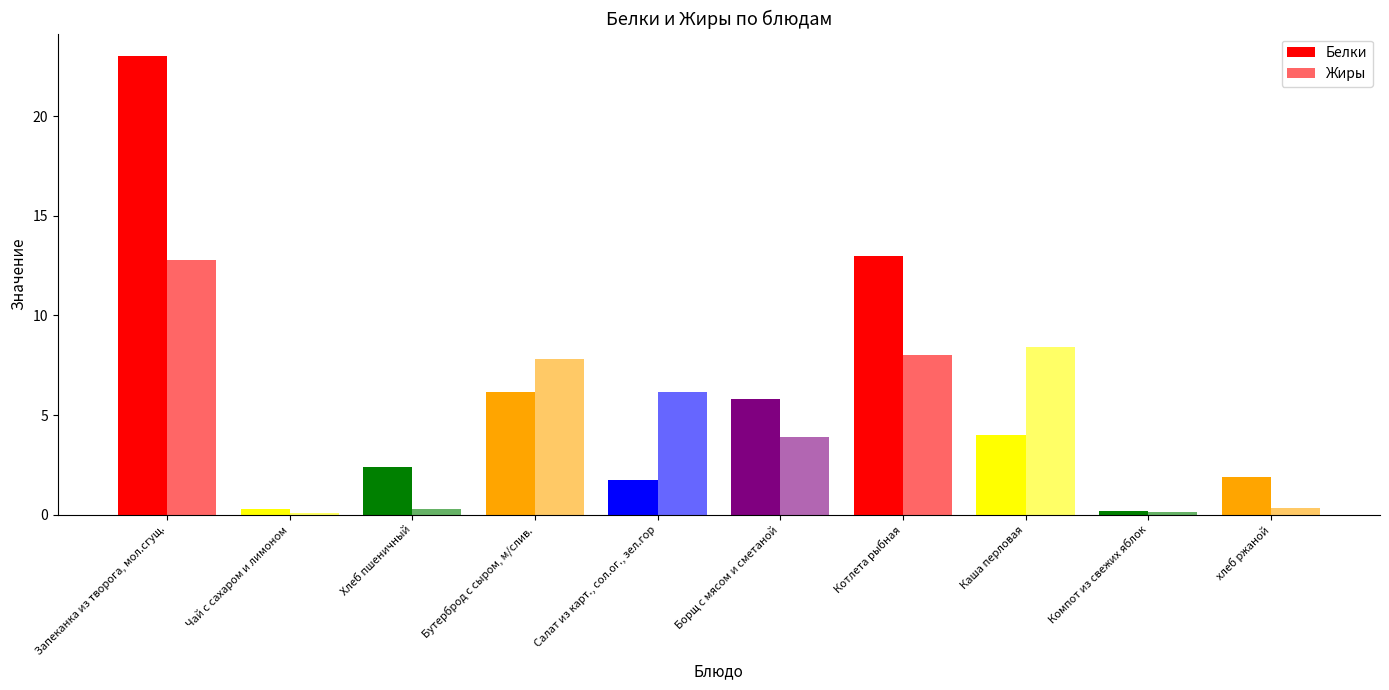

What is the difference between the highest and lowest values at Котлета рыбная?

5.0